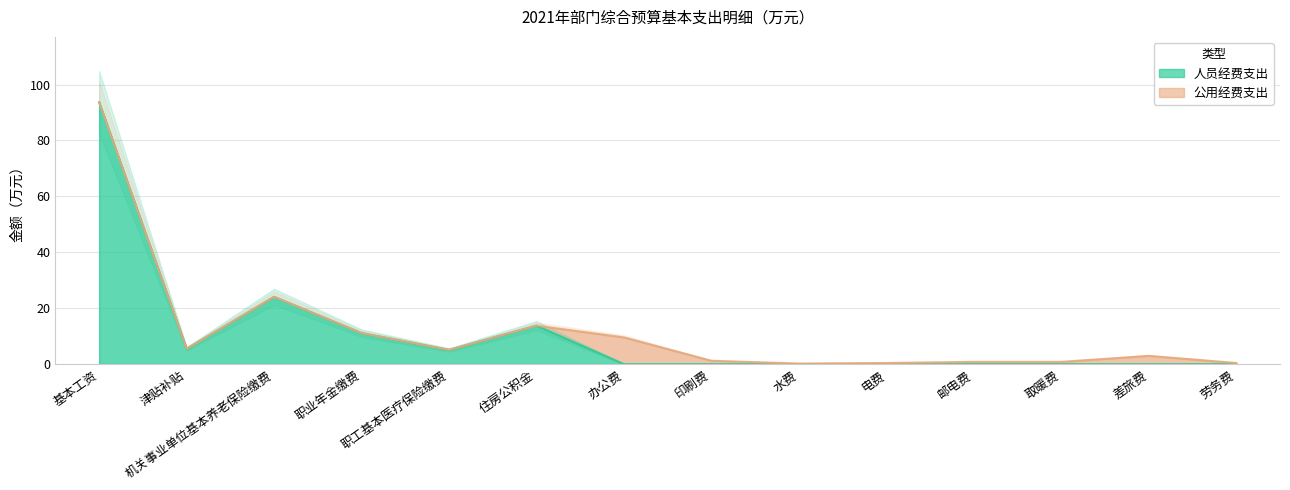

How many lines are shown in the chart?

1